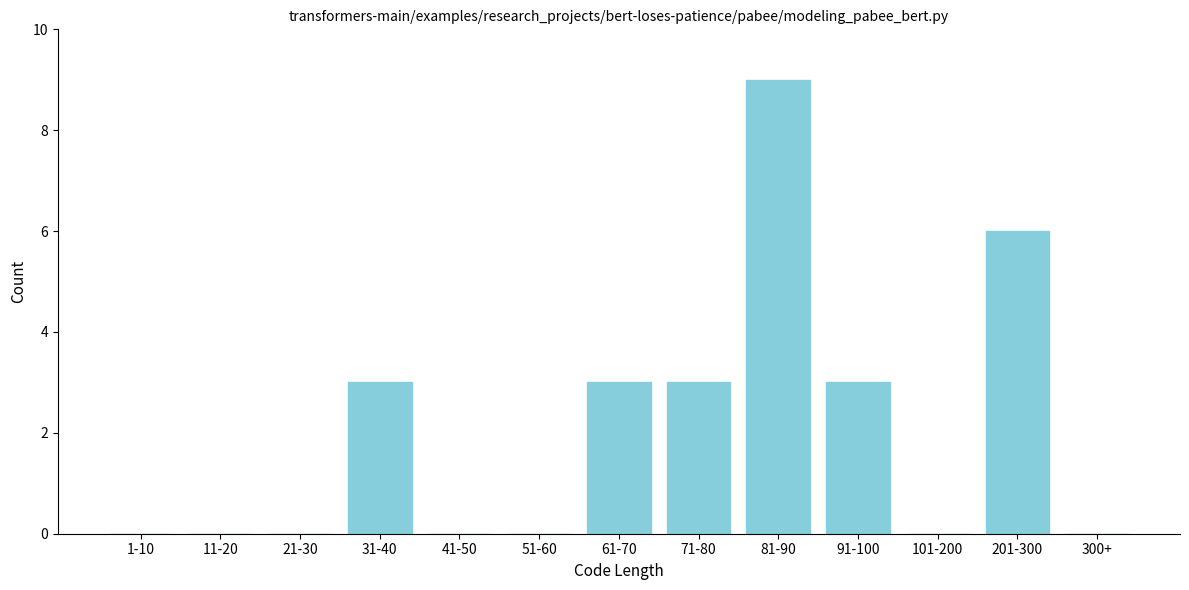

Reading left to right, what are all the values shown in this chart?

1-10=0	11-20=0	21-30=0	31-40=3	41-50=0	51-60=0	61-70=3	71-80=3	81-90=9	91-100=3	101-200=0	201-300=6	300+=0